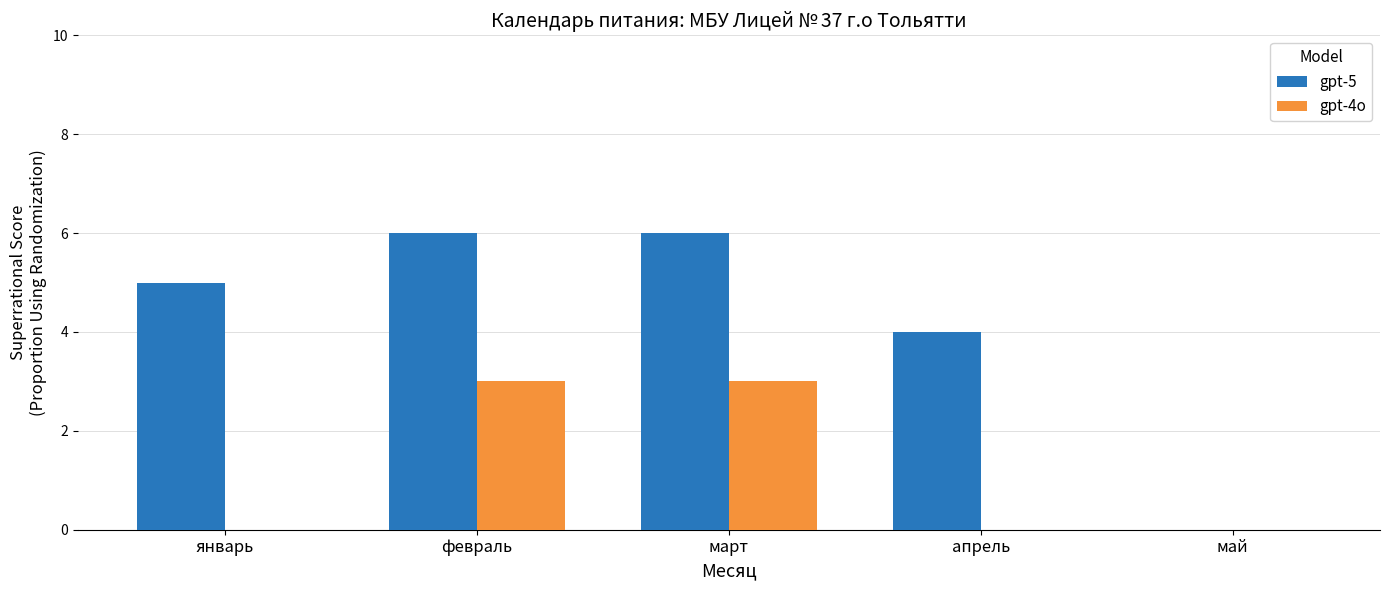

True or false: gpt-4o has a value of 0 at апрель.

True